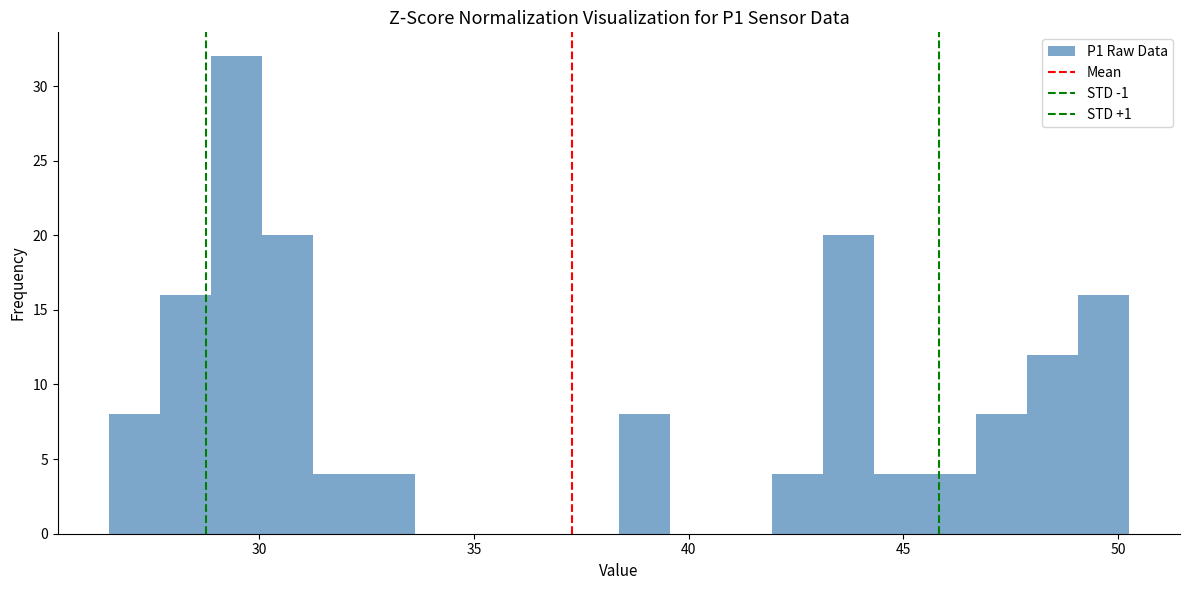

Read against the x-axis, roughly where is the centre of the tallest bar?

29.5